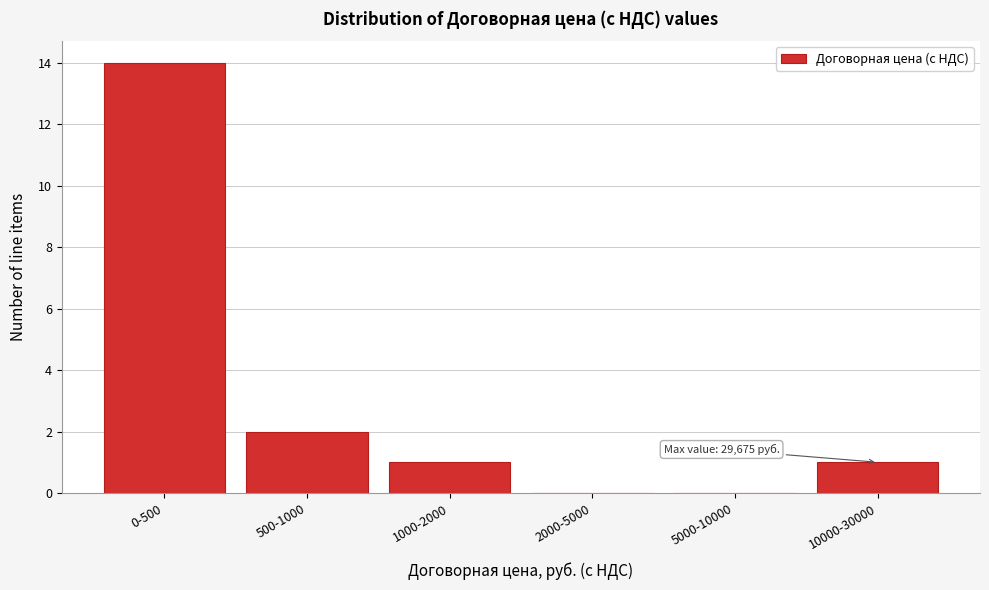

Reading right to left, what are all the values shown in this chart?

10000-30000=1	5000-10000=0	2000-5000=0	1000-2000=1	500-1000=2	0-500=14